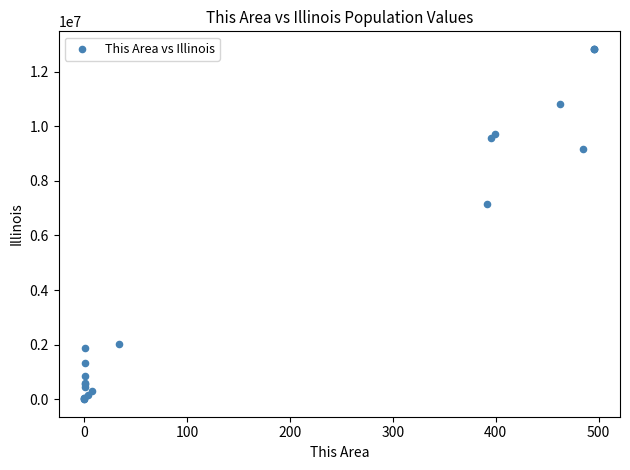

What Y value in the scatter plot is closest to 6416879?

7165562